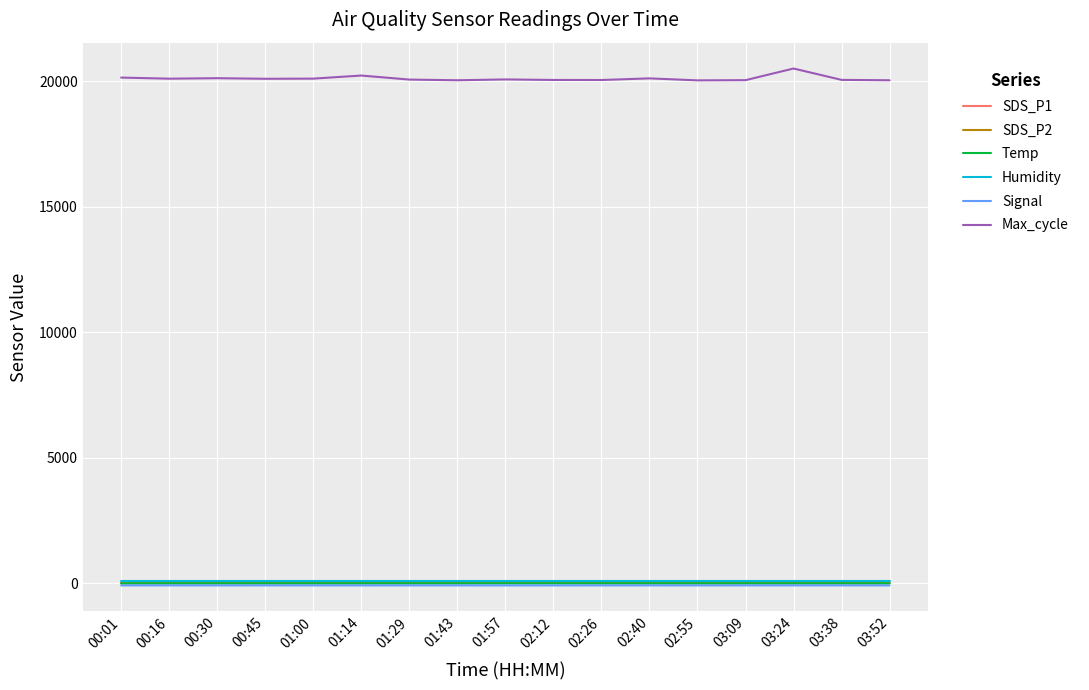

Which series has the largest total across all categories?

Max_cycle